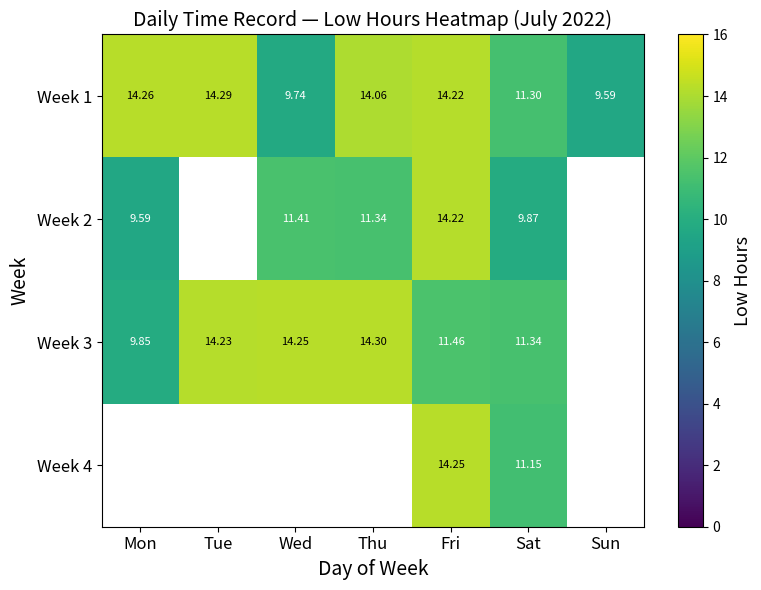

At which label does Week 1 reach its minimum?

Sun